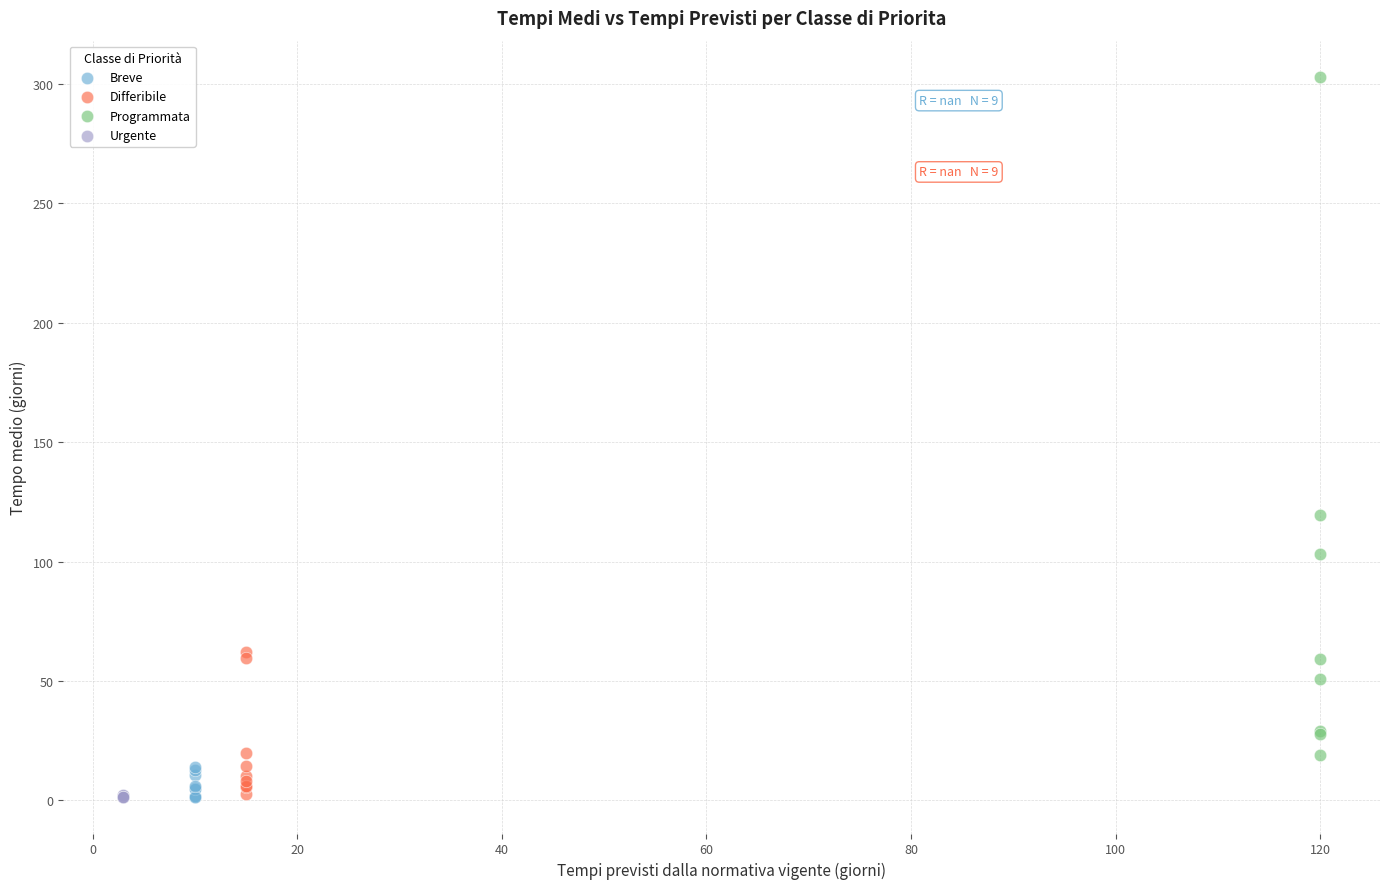

What are all the series names shown in the legend?

Breve, Differibile, Programmata, Urgente